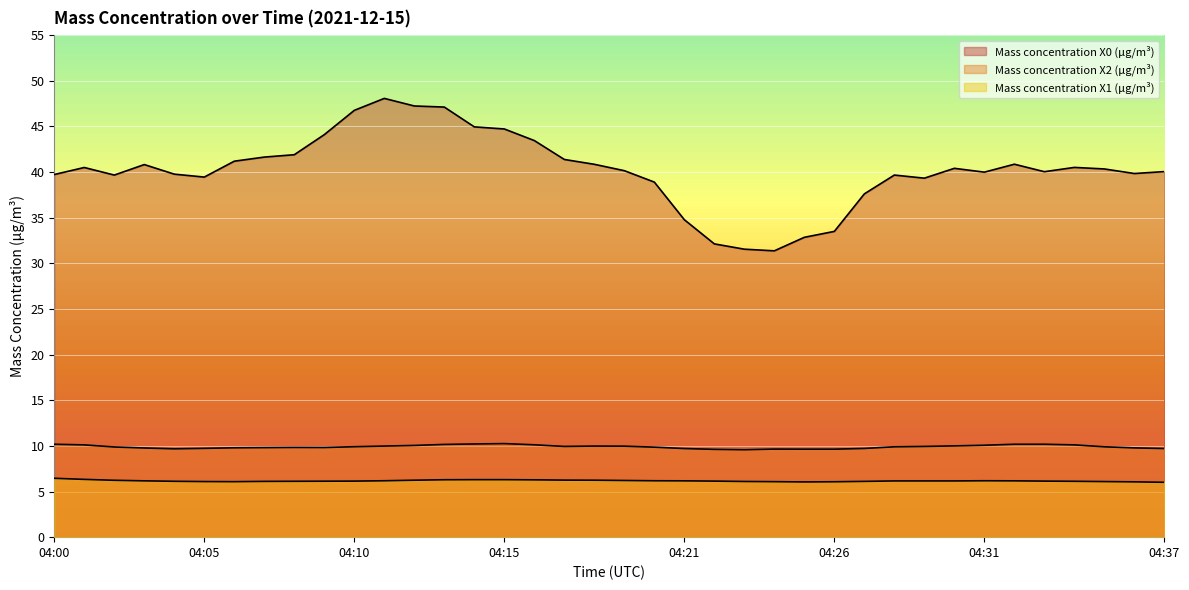

What is the difference between the highest and lowest values at 04:26?

27.4